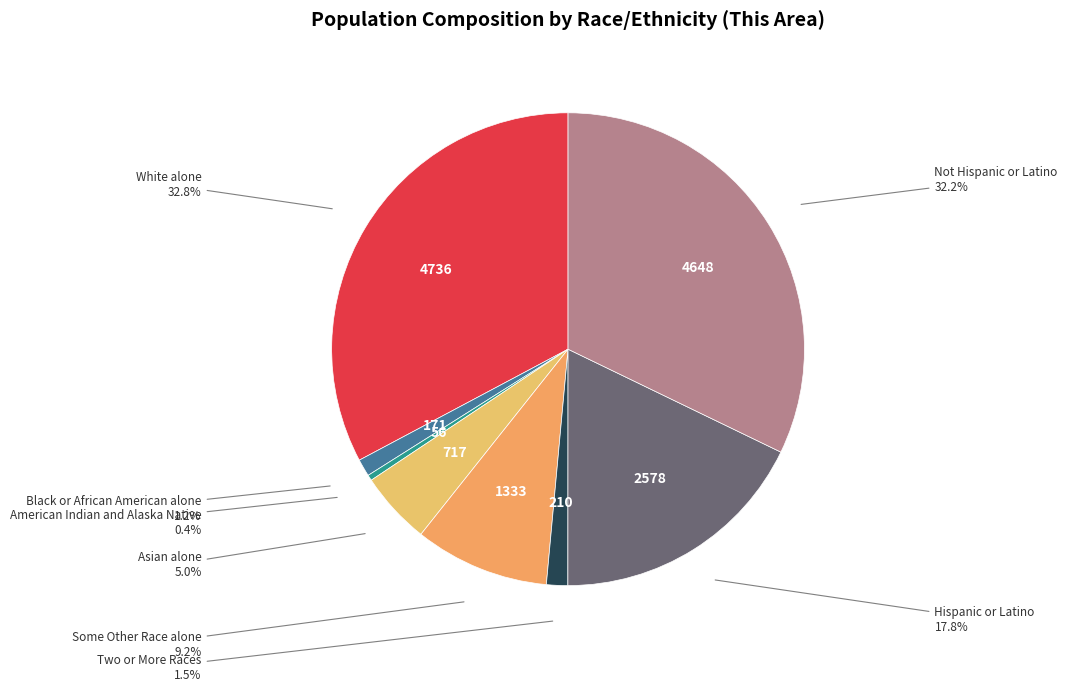

To the nearest percent, what percentage of the pie is American Indian and Alaska Native?

0%